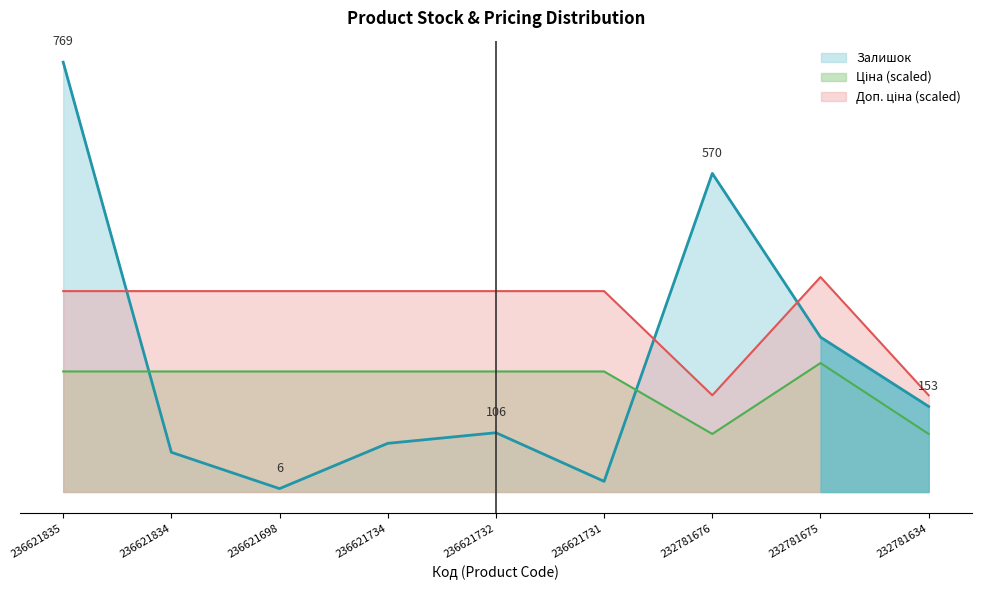

Is the value of Залишок at 232781634 greater than the value of Ціна at 236621734?

No